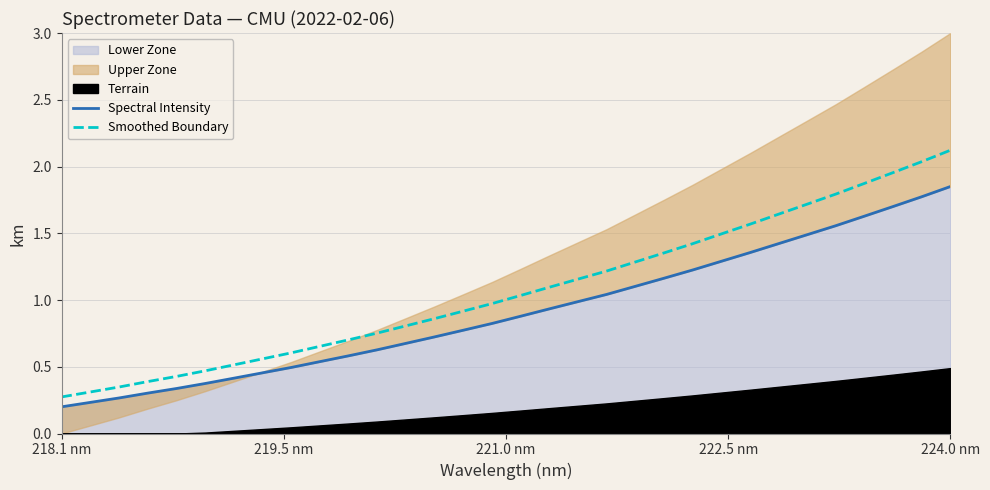

True or false: Spectral Intensity and Smoothed Boundary intersect in this chart.

False